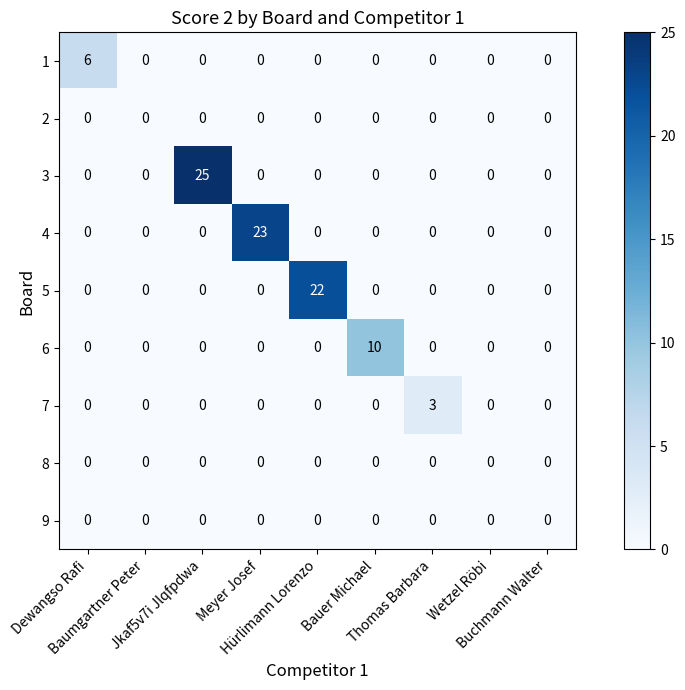

What is the average value of the 4 series?

3